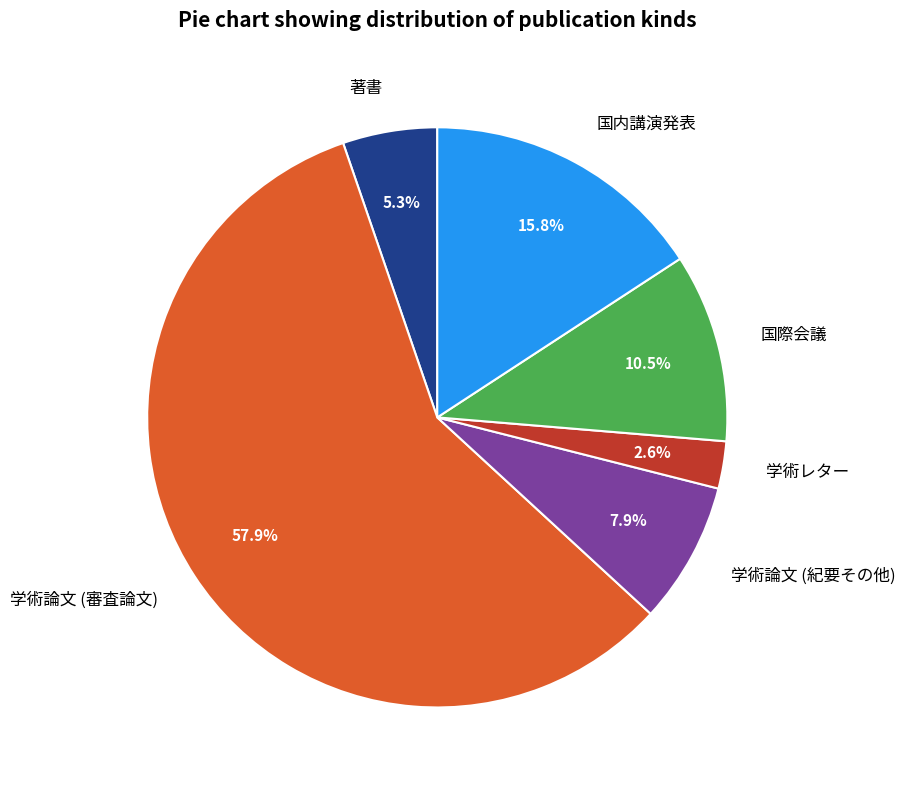

Between 国内講演発表 and 学術レター, which is larger?

国内講演発表